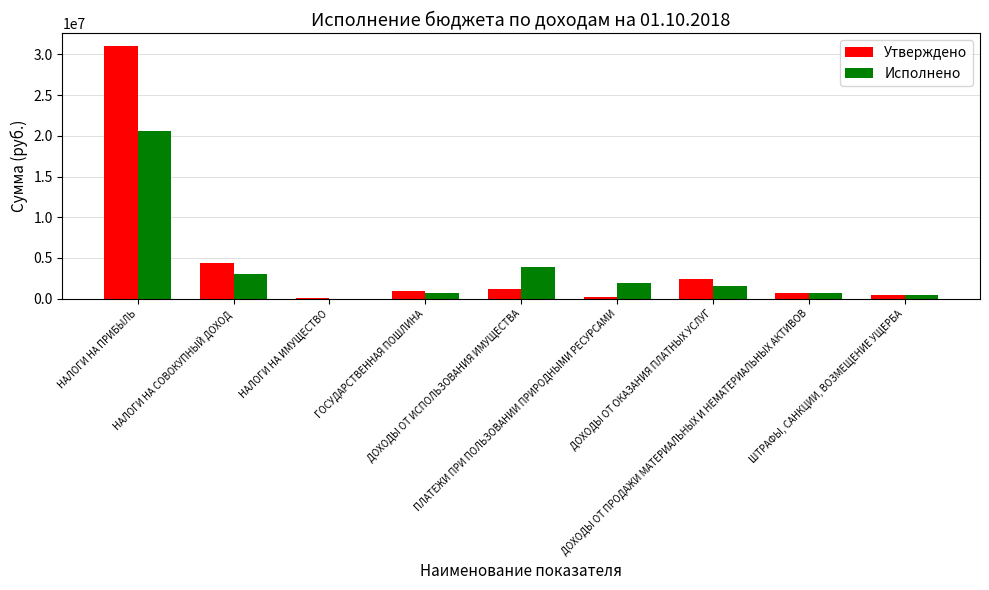

What is the maximum value shown in the chart?

31035600.0